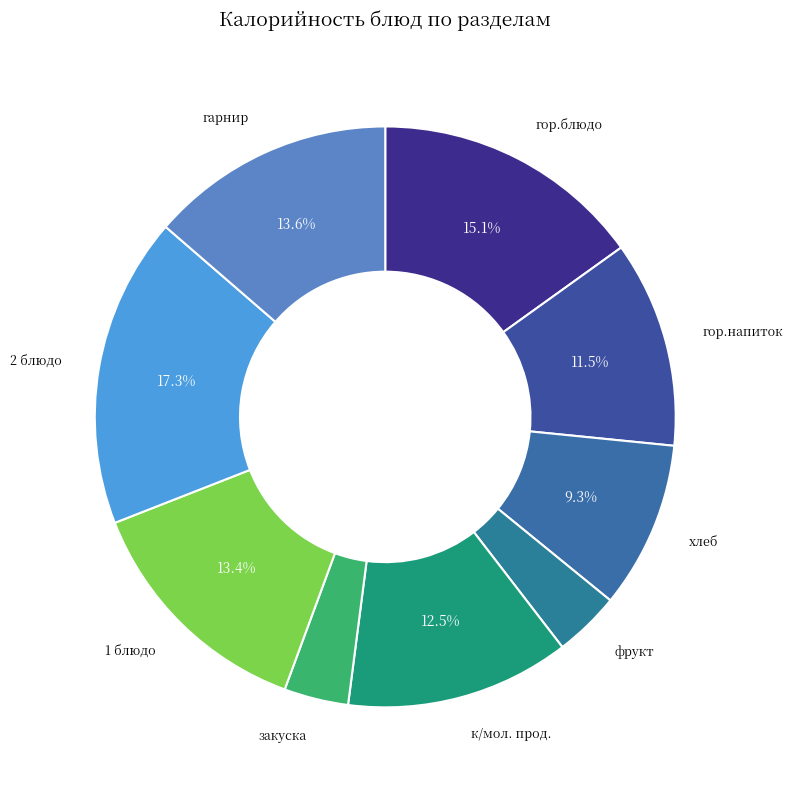

How many segments does this pie chart have?

9